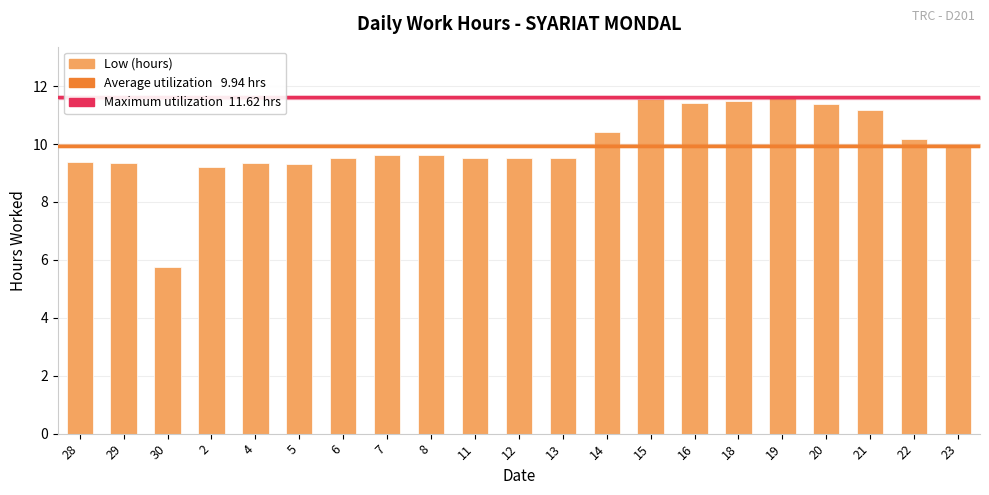

Which label corresponds to the smallest value in the chart?

30